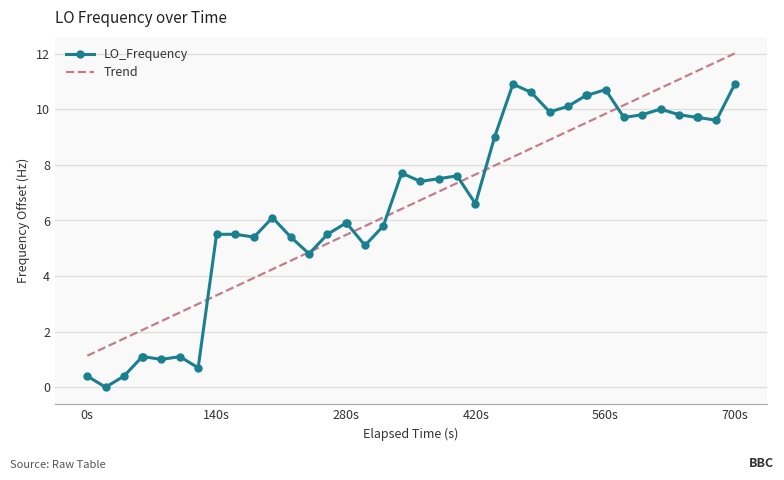

What is the maximum value for LO_Frequency?

10.9